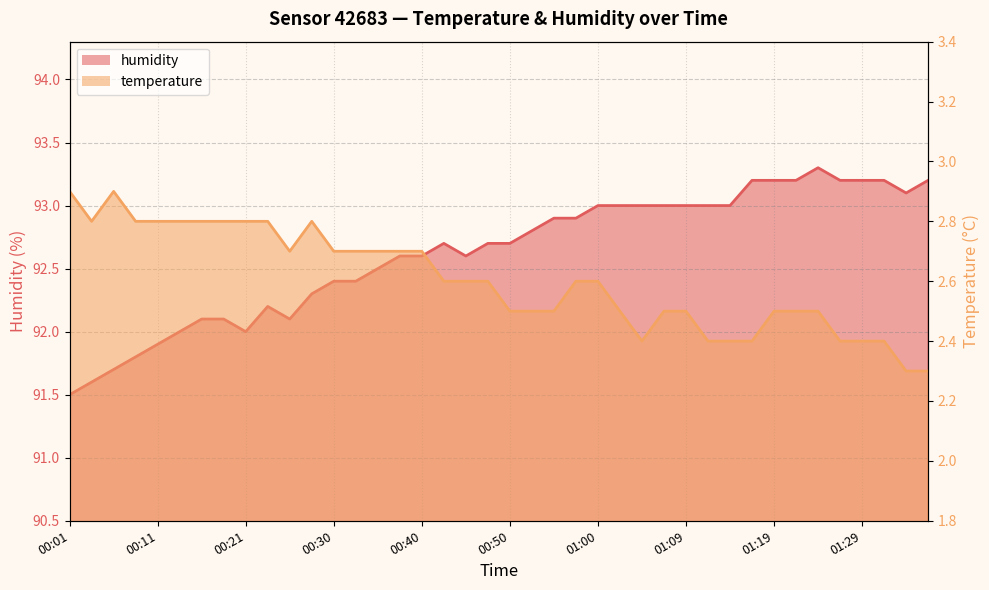

Which series changed the most between 00:08 and 01:17?

humidity